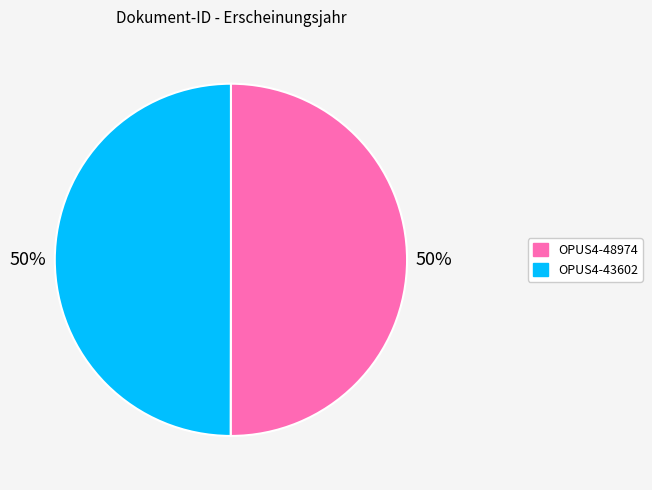

Approximately how many times larger is the value at OPUS4-43602 compared to OPUS4-48974?

1.0